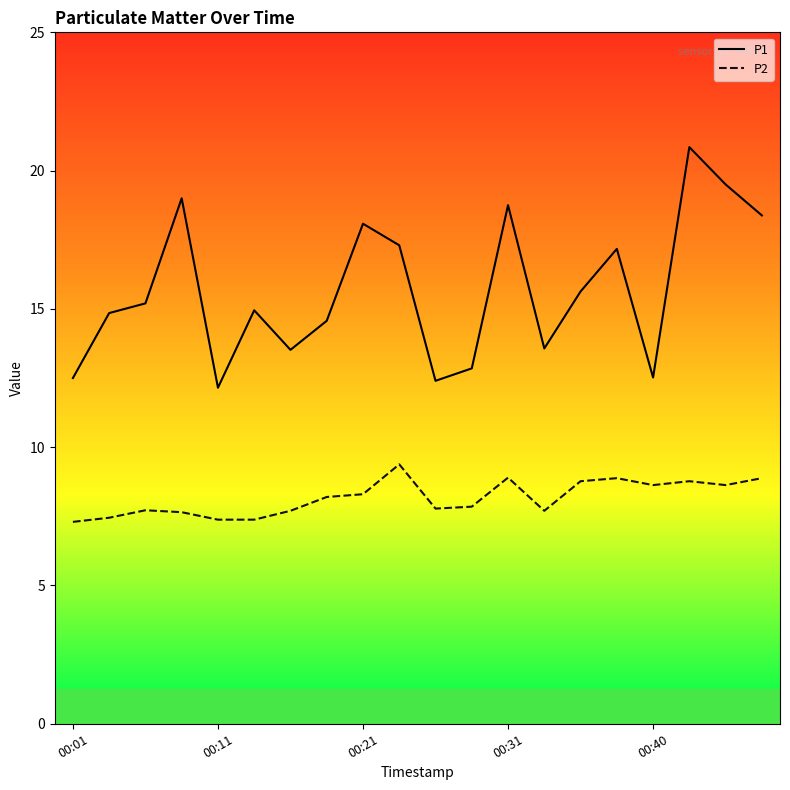

What is the difference between the maximum and second lowest values in the P2 series?

2.0